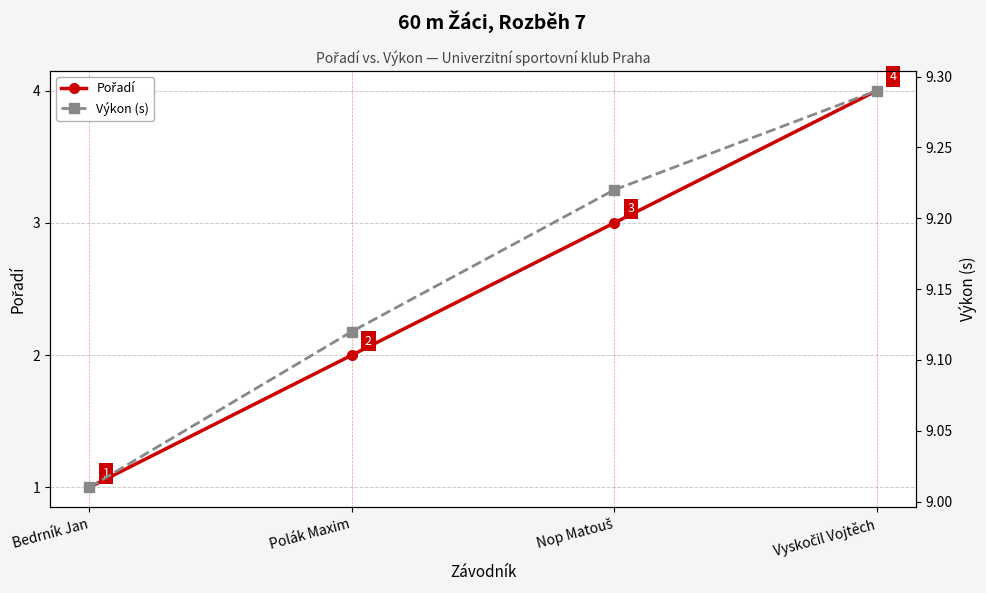

How many lines are shown in the chart?

2